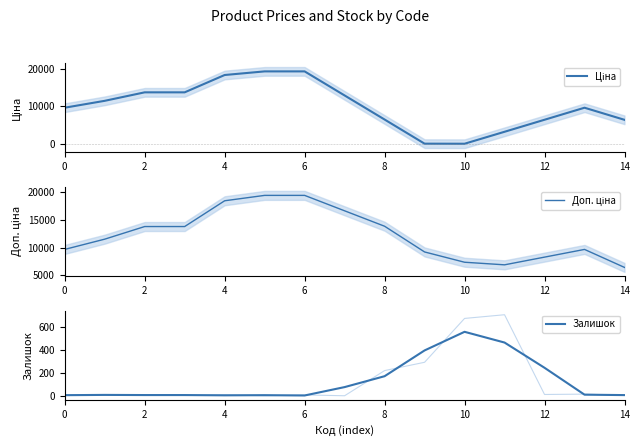

Which has a higher value, 0 or 2?

2